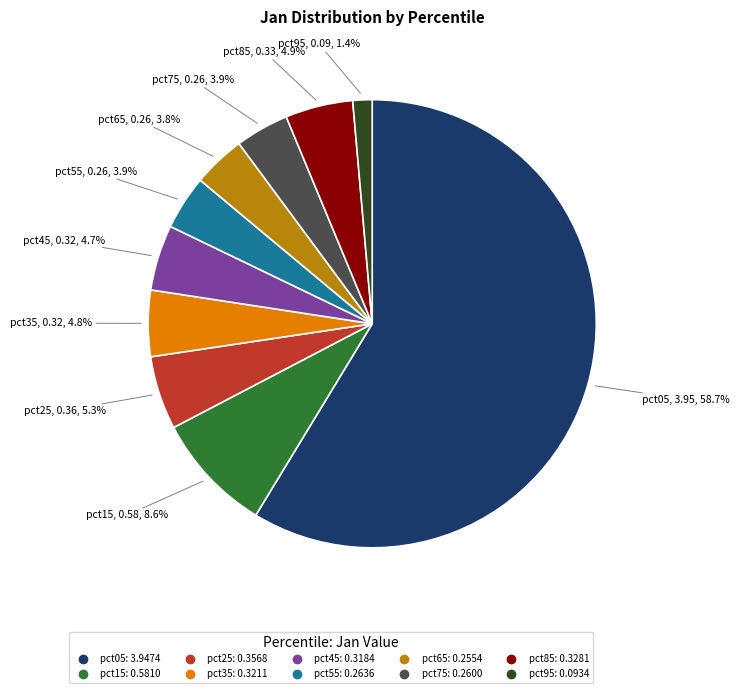

Which category has the smallest portion of the pie?

pct95